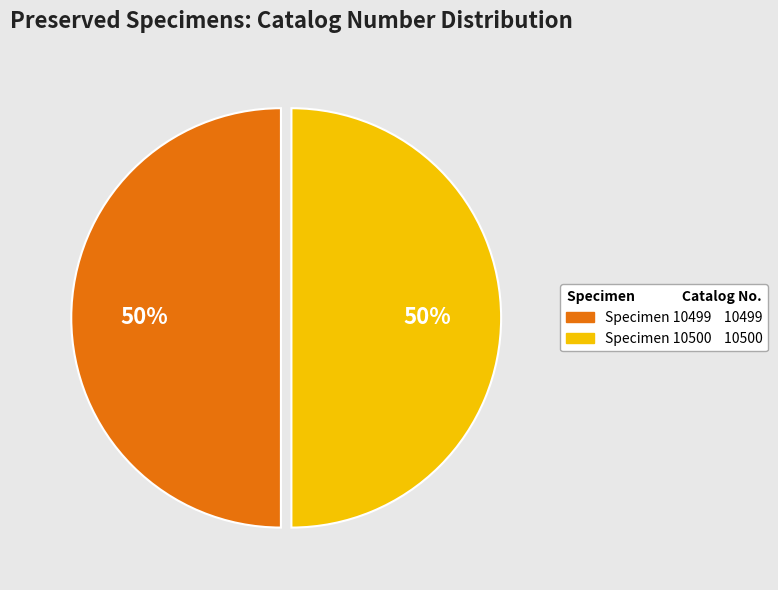

To the nearest percent, what is the average slice percentage?

50%